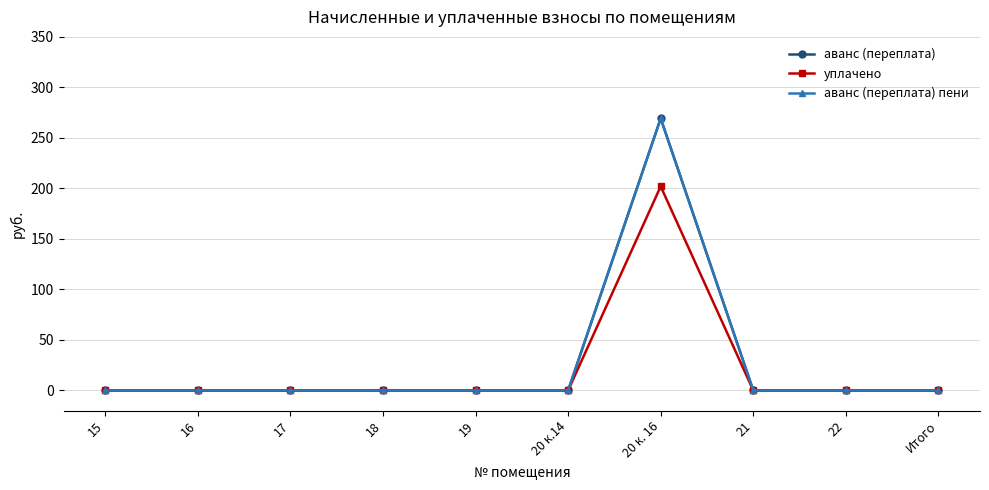

Does the chart have visible grid lines?

Yes